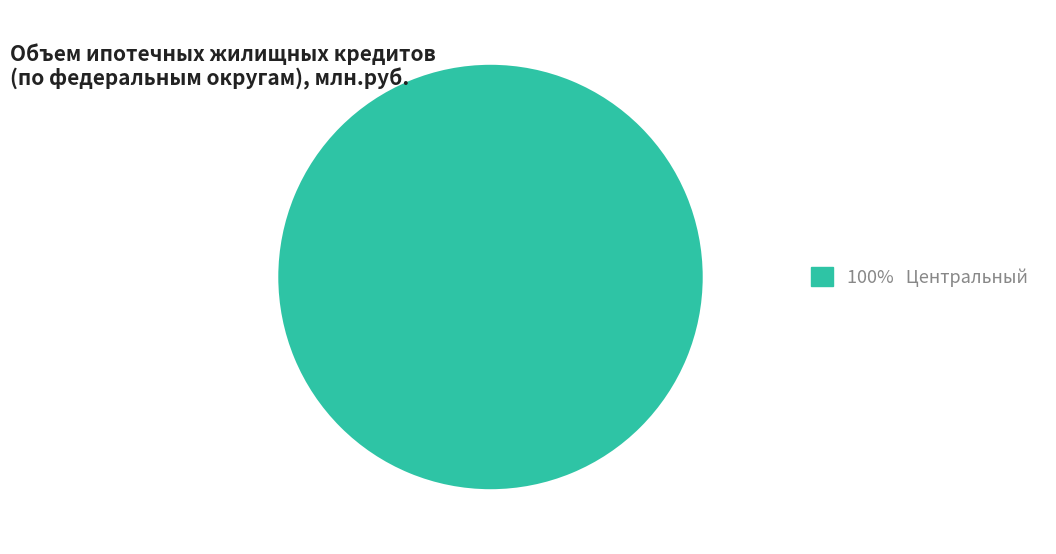

Is there any slice that represents more than half of the pie?

Yes